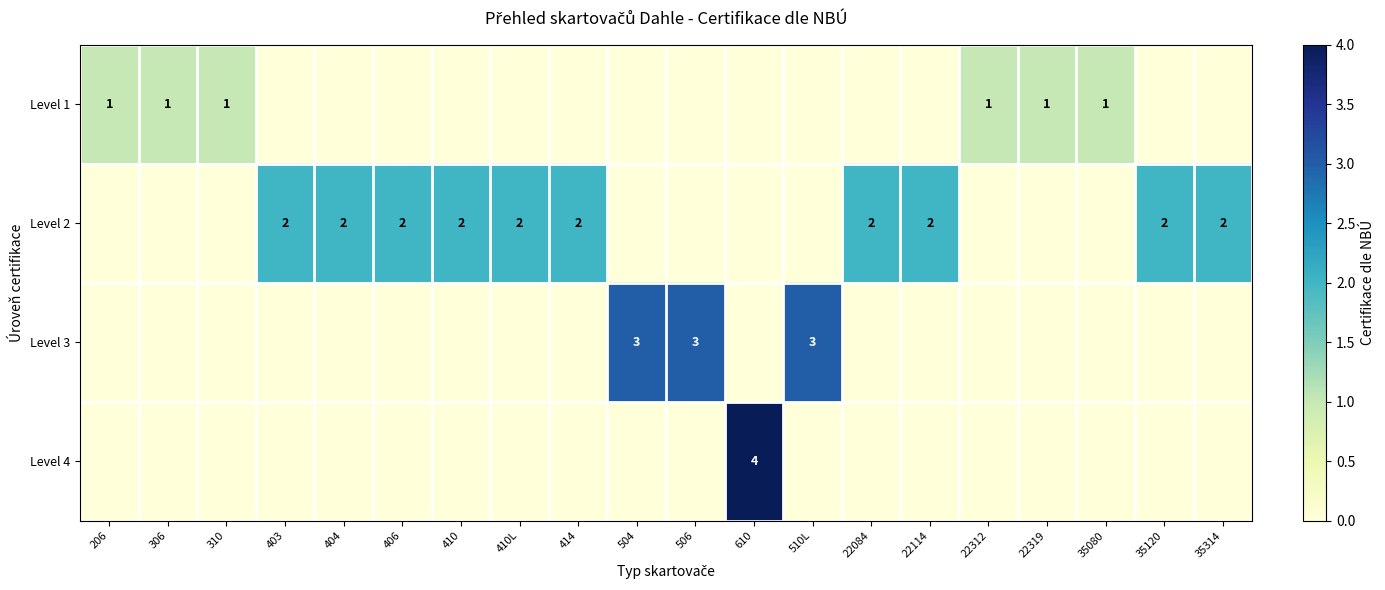

What is the sum of the Level 2 values at 404 and 406?

4